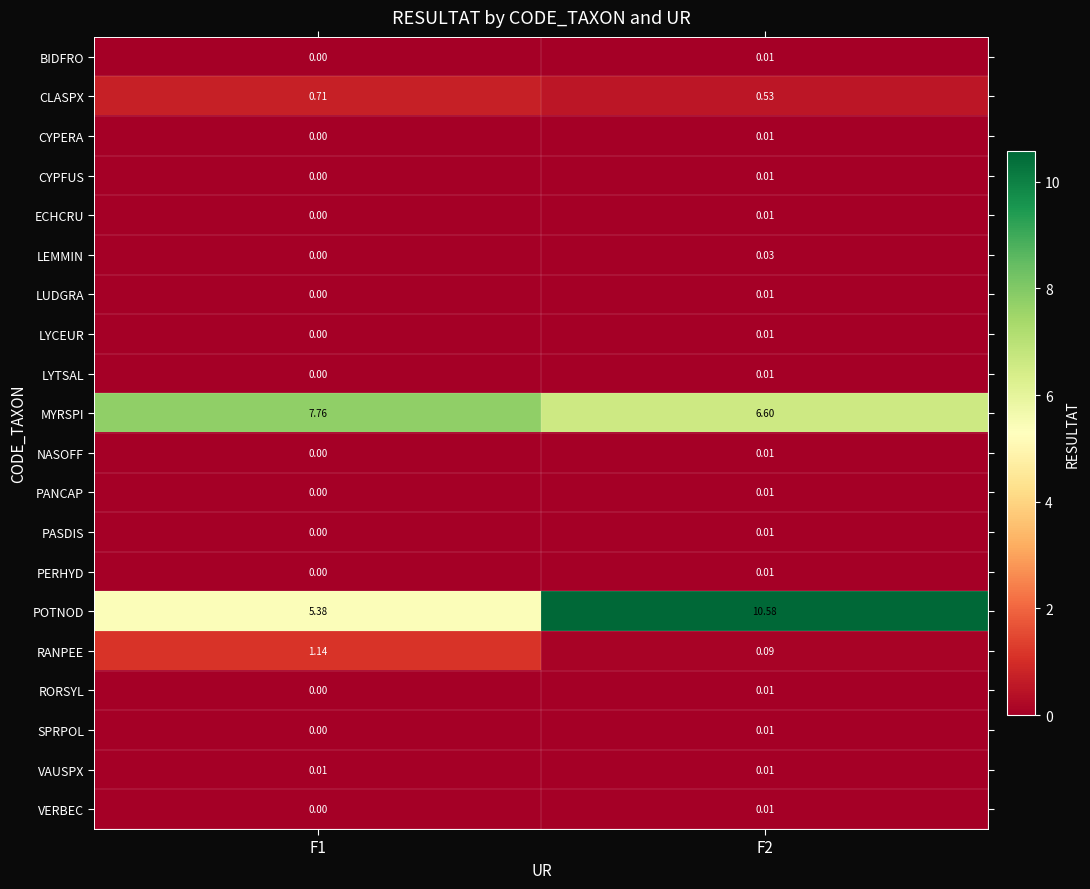

At which category is the sum across all series the highest?

F2